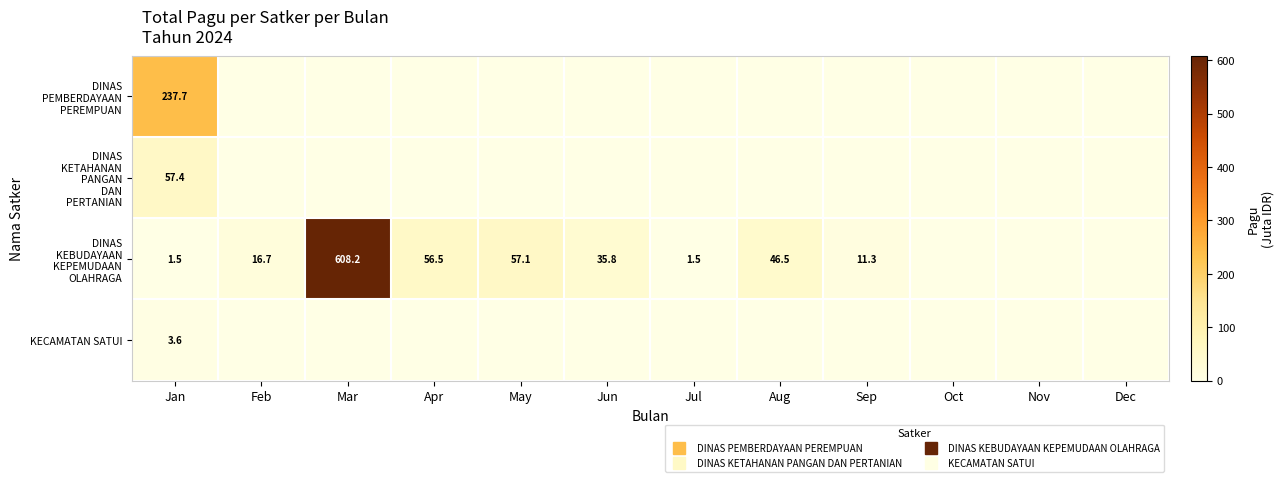

Is the value of DINAS PEMBERDAYAAN PEREMPUAN at Nov greater than the value of DINAS KETAHANAN PANGAN DAN PERTANIAN at Feb?

No